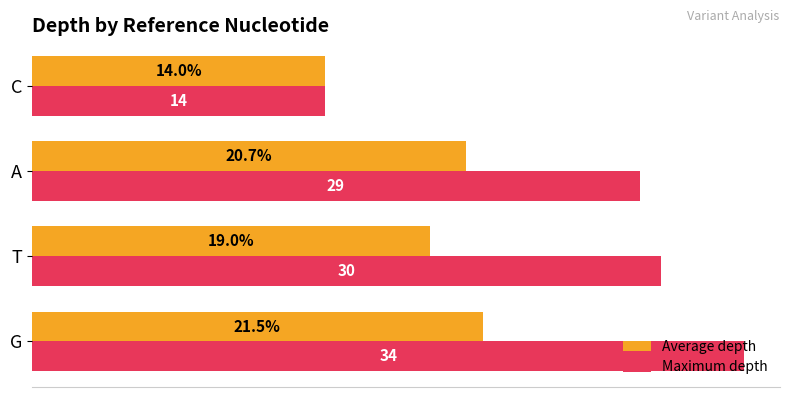

List the labels in order of Average depth value, largest first.

G, A, T, C